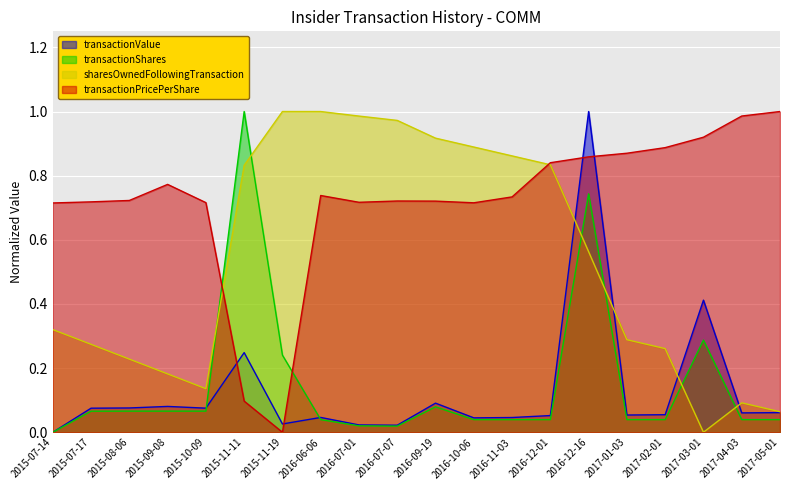

What is the difference between the transactionPricePerShare values at 2017-05-01 and 2016-09-19?

0.3